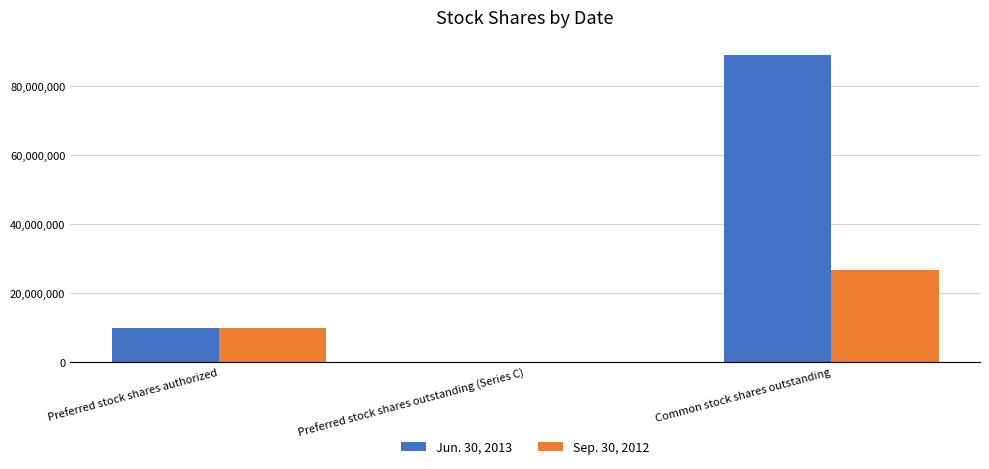

Which series has the largest range (max minus min)?

Jun. 30, 2013